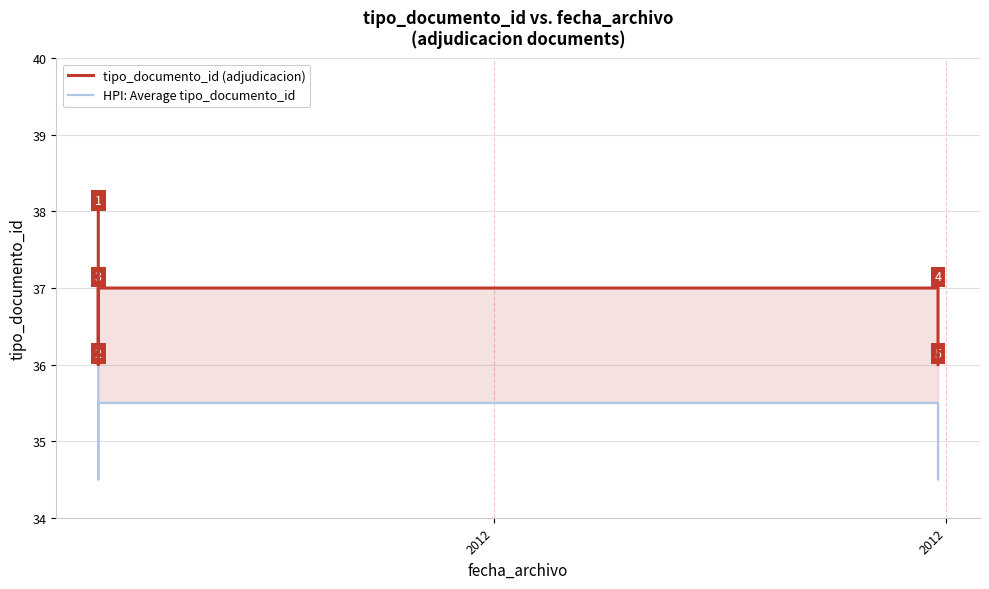

Which series has the widest spread of values?

tipo_documento_id (adjudicacion)